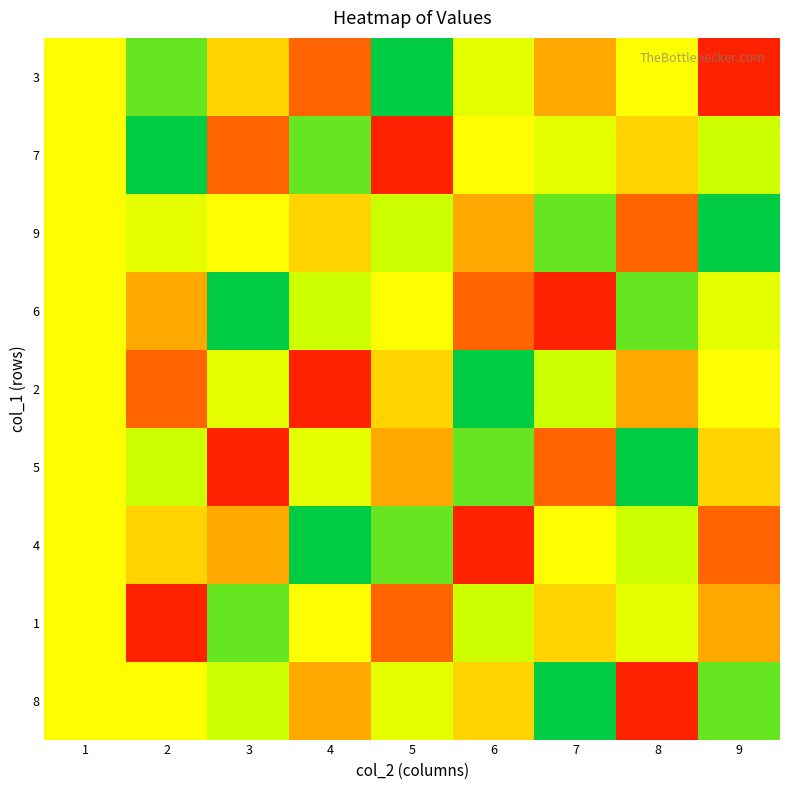

At which category is the sum across all series the highest?

1